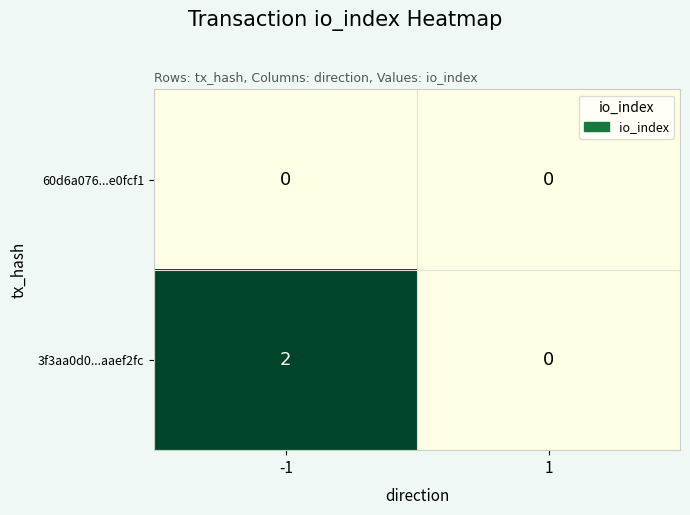

Reading left to right, transcribe all the data shown in this chart.

60d6a076...e0fcf1: -1=0	1=0
3f3aa0d0...aaef2fc: -1=2	1=0